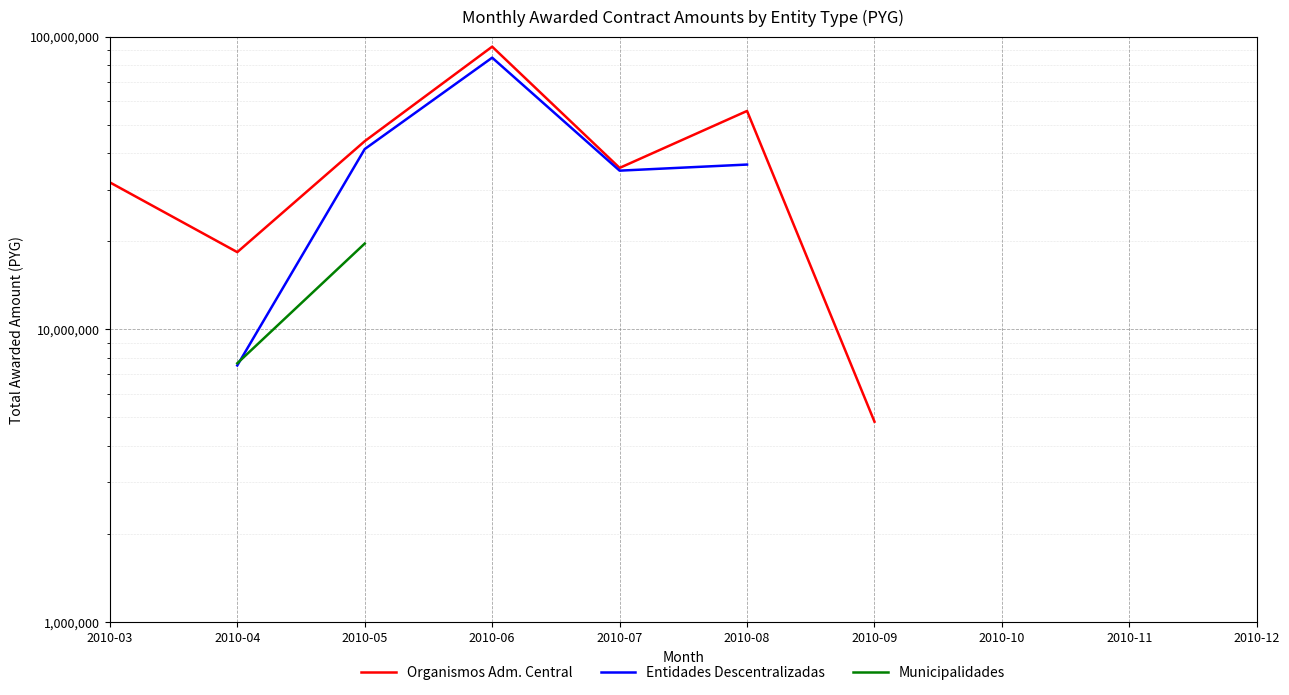

Which series has the largest range (max minus min)?

Organismos Adm. Central